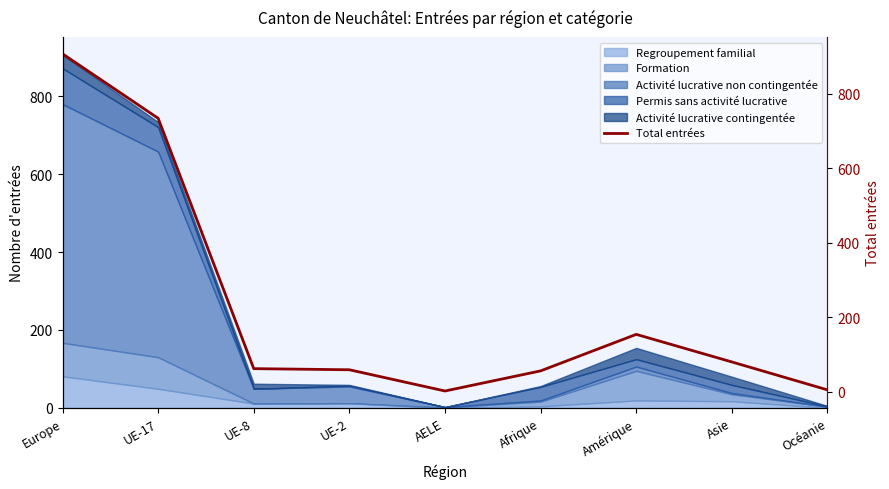

Reading right to left, transcribe all the data shown in this chart.

Océanie=5	Asie=80	Amérique=154	Afrique=56	AELE=2	UE-2=59	UE-8=62	UE-17=734	Europe=907